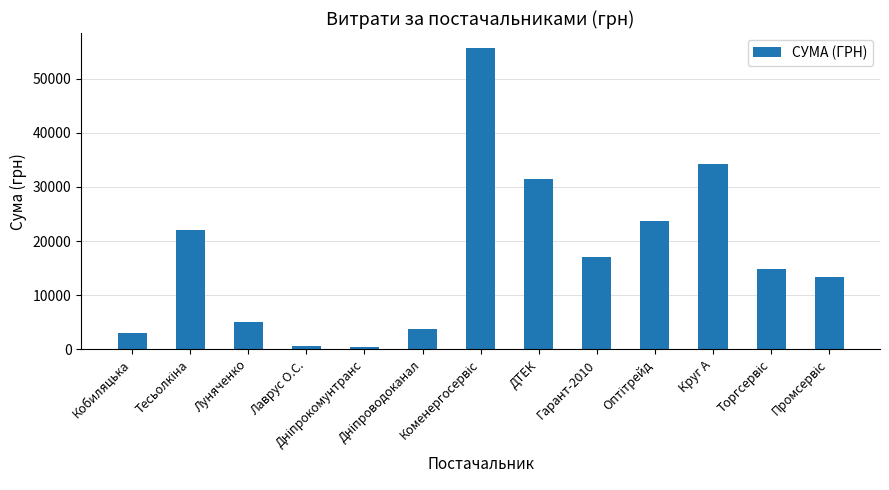

What is the difference between the maximum and minimum values?

55322.4